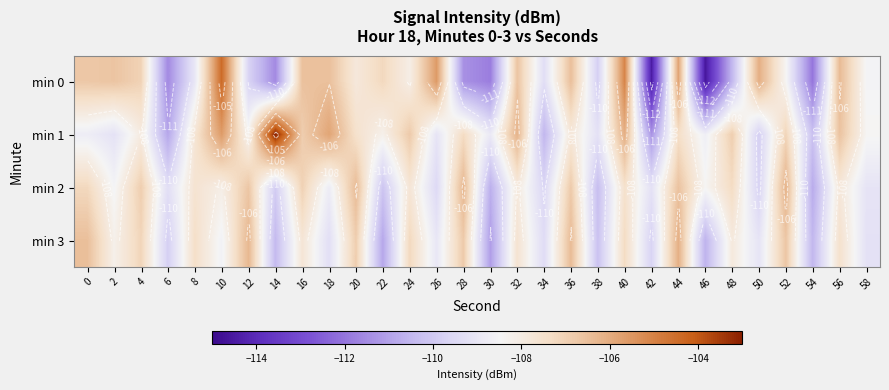

List the series in order of their peak value, lowest first.

min 2, min 3, min 0, min 1